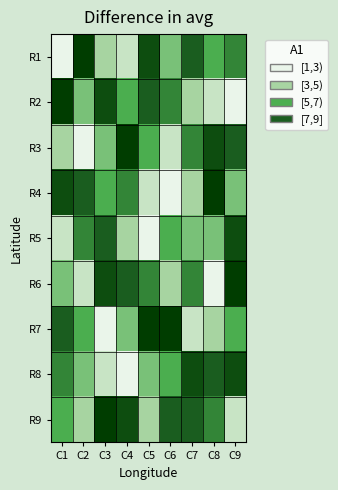

Rank the series at C4 from highest to lowest value.

R3, R9, R6, R4, R2, R7, R5, R1, R8